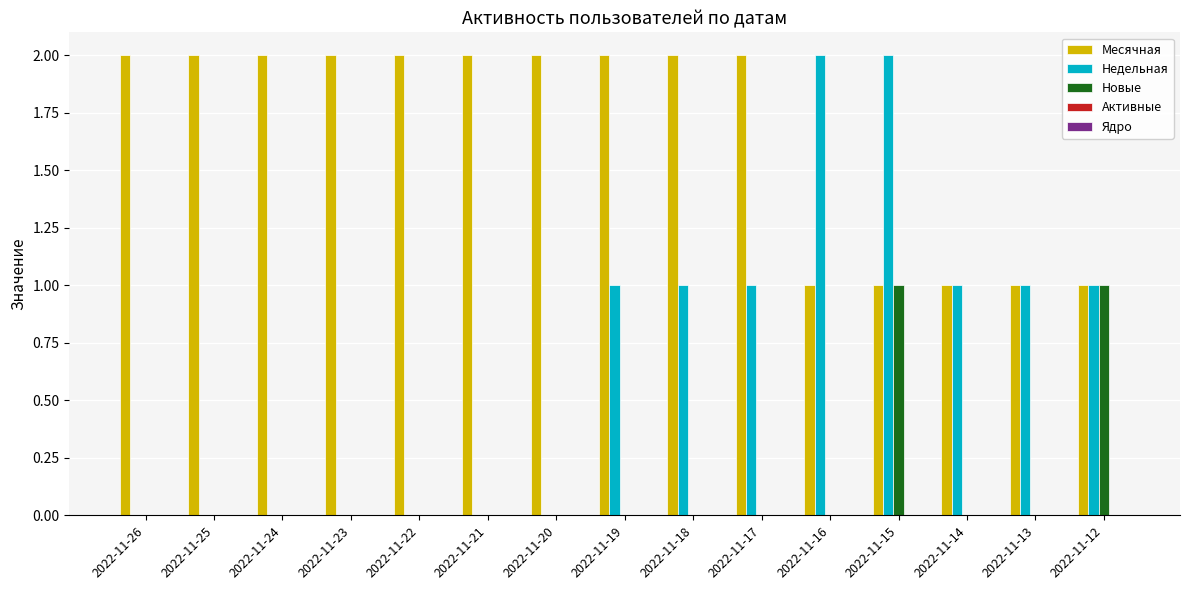

At which category is the sum across all series the highest?

2022-11-15